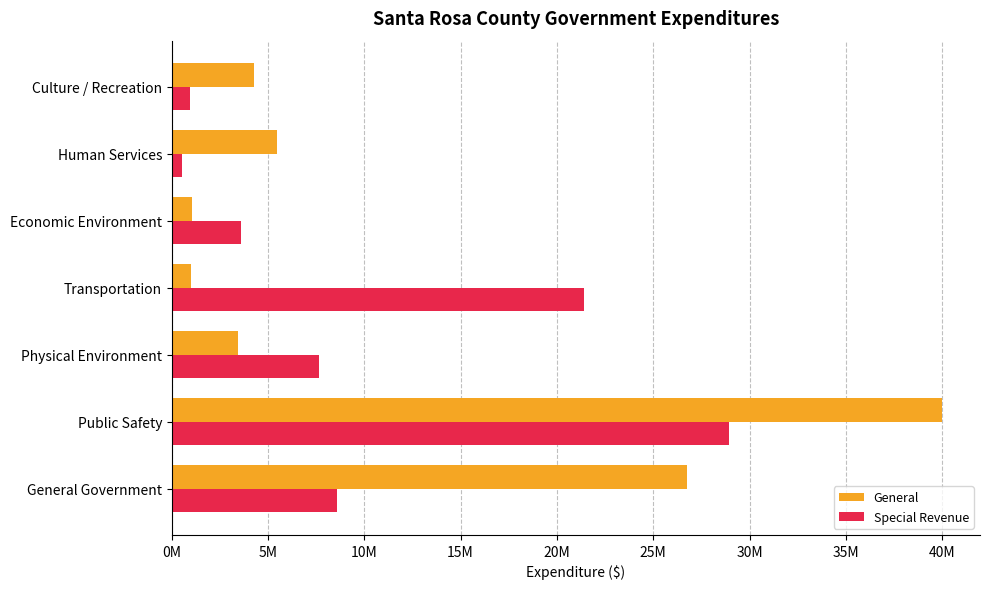

Which category has the highest value in the General series?

Public Safety